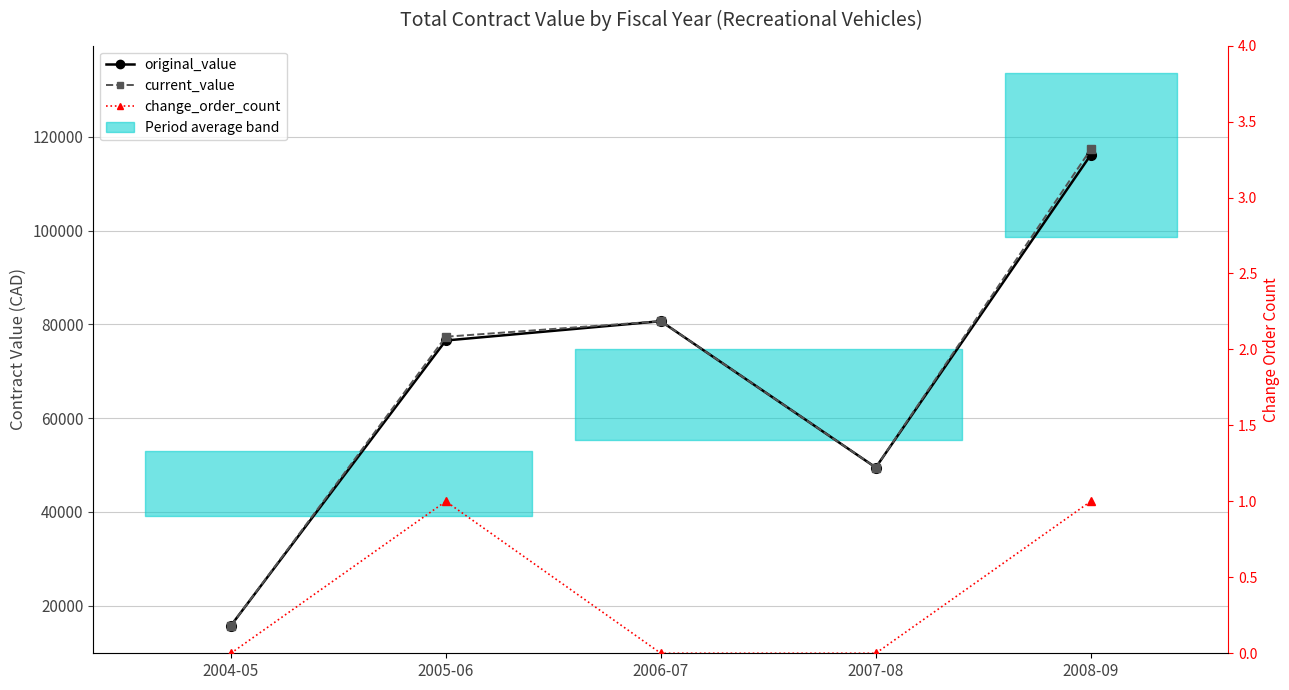

In change_order_count, how many points are higher than both neighbors (excluding endpoints)?

1